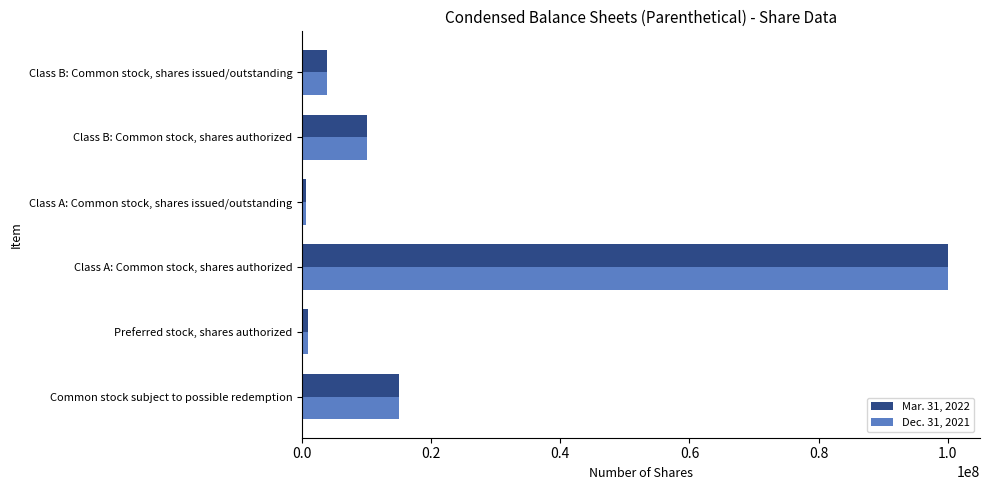

List the labels in order of Mar. 31, 2022 value, largest first.

Class A: Common stock, shares authorized, Common stock subject to possible redemption, Class B: Common stock, shares authorized, Class B: Common stock, shares issued/outstanding, Preferred stock, shares authorized, Class A: Common stock, shares issued/outstanding